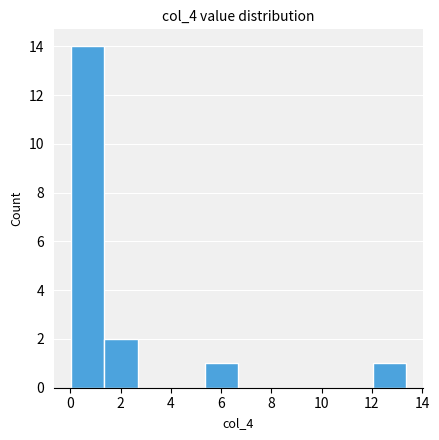

Over which range of the x-axis is the bar tallest?

0.0 to 1.4